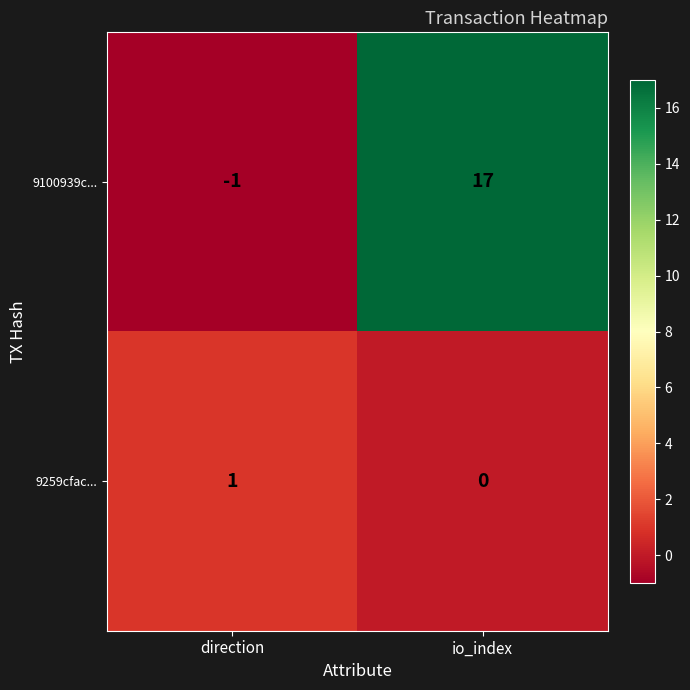

Rank the series by their average value, from highest to lowest.

9100939c..., 9259cfac...